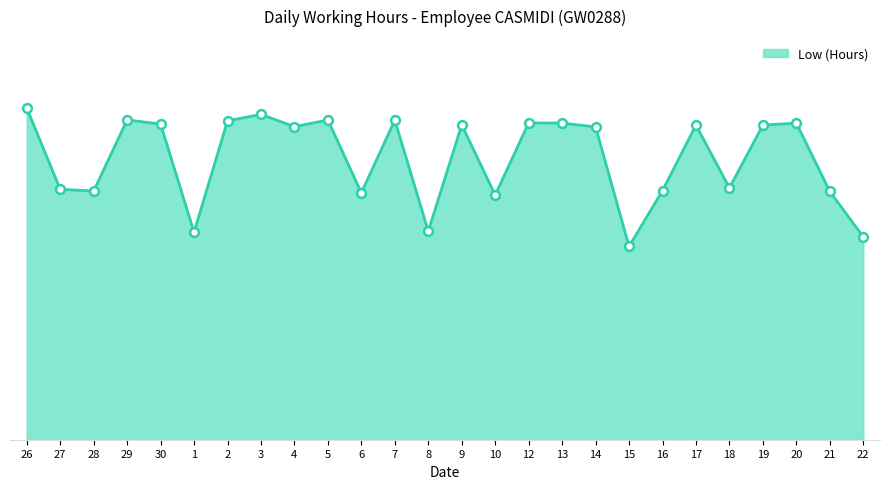

Approximately how many times larger is the value at 5 compared to 1?

1.5